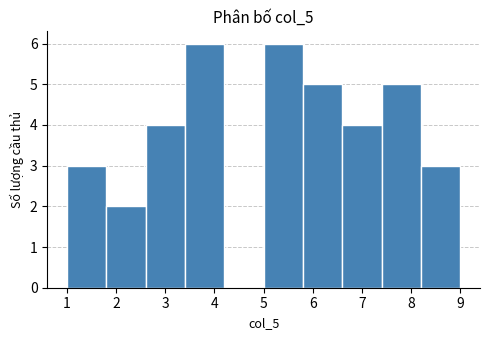

Reading left to right, transcribe this chart: for each bar, give the range it covers on the x-axis and its height. The values are not printed on the chart, so give them approximately, as read against the axis.

1.0 to 1.8: 3
1.8 to 2.6: 2
2.6 to 3.4: 4
3.4 to 4.2: 6
4.2 to 5.0: 0
5.0 to 5.8: 6
5.8 to 6.6: 5
6.6 to 7.4: 4
7.4 to 8.2: 5
8.2 to 9.0: 3